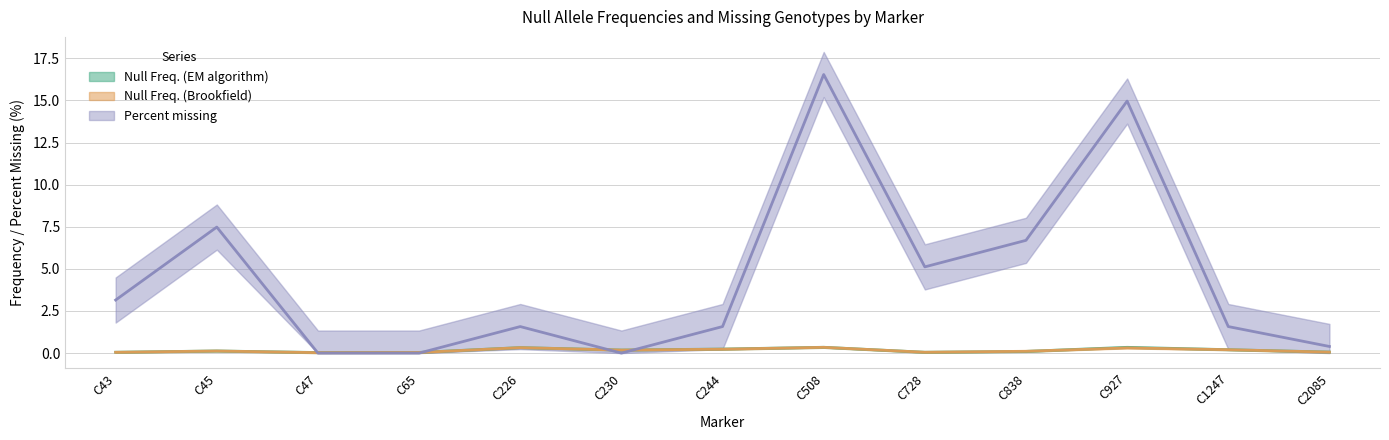

Reading left to right, list all the values displayed in this chart.

Null Freq. (EM algorithm): C43=0.1	C45=0.1	C47=0.0	C65=0.0	C226=0.3	C230=0.2	C244=0.2	C508=0.3	C728=0.1	C838=0.1	C927=0.3	C1247=0.2	C2085=0.1
Null Freq. (Brookfield): C43=0.0	C45=0.1	C47=0.0	C65=0.0	C226=0.3	C230=0.2	C244=0.2	C508=0.3	C728=0.1	C838=0.1	C927=0.3	C1247=0.2	C2085=0.1
Percent missing: C43=3.1	C45=7.5	C47=0.0	C65=0.0	C226=1.6	C230=0.0	C244=1.6	C508=16.5	C728=5.1	C838=6.7	C927=15.0	C1247=1.6	C2085=0.4